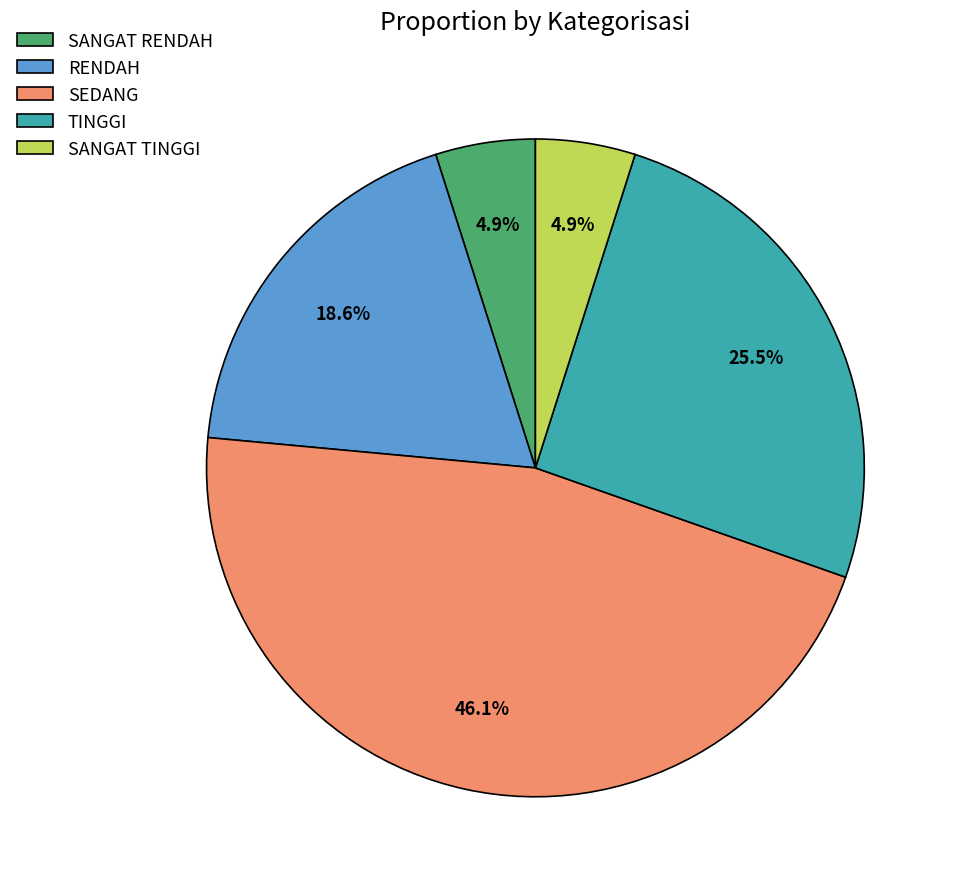

How much of the chart is everything except SEDANG?

53.9%